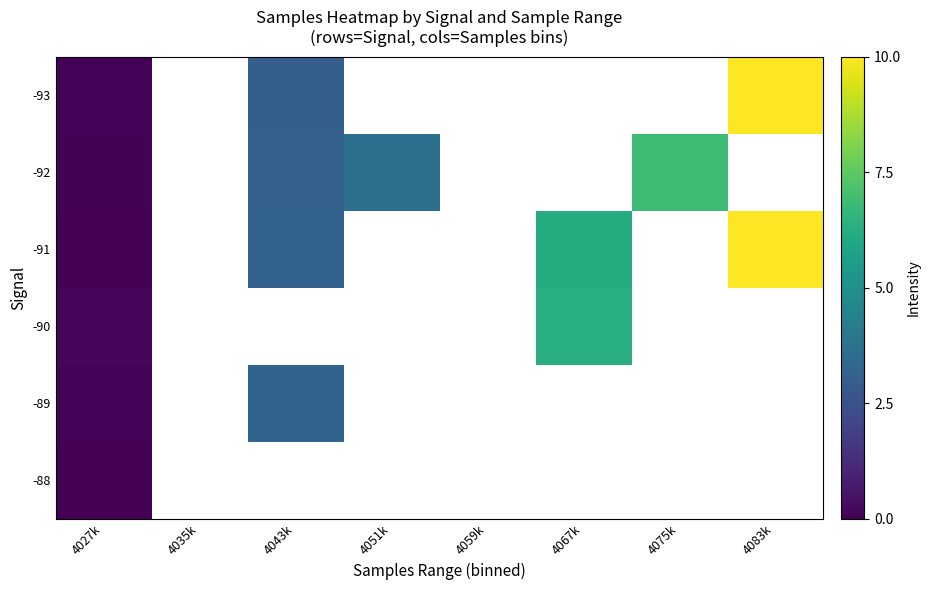

Is the value of -90 at 4027k greater than the value of -93 at 4051k?

No